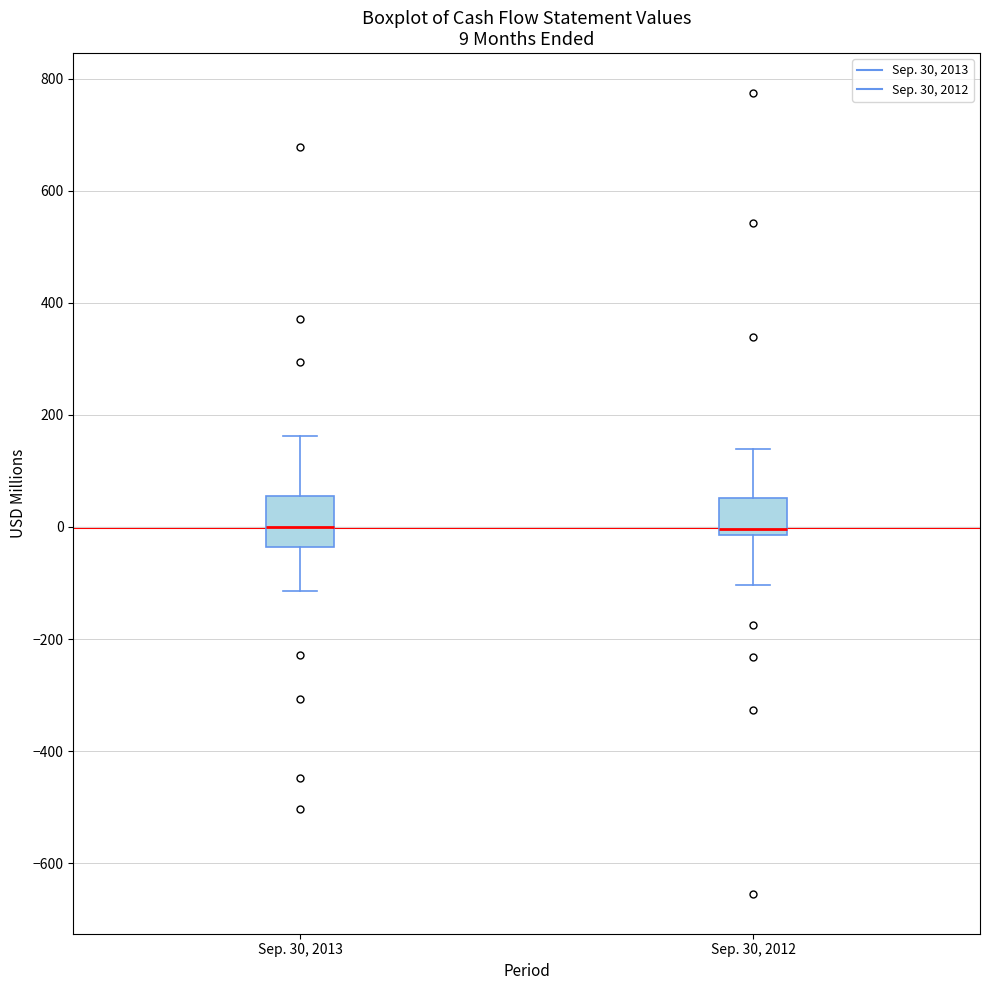

Which box is the tallest, from its lower edge to its upper edge?

Sep. 30, 2013